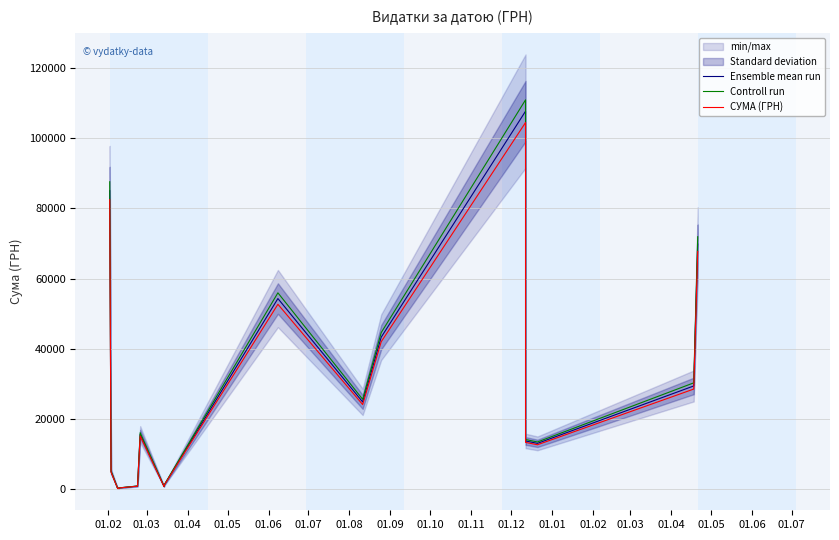

How many values in the Controll run series are below 16134?

9